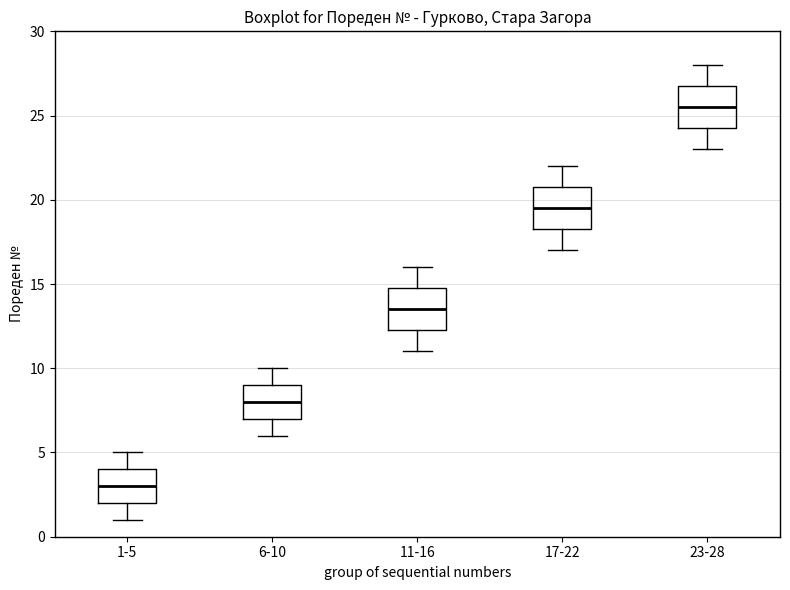

Where does the median line of the box for 23-28 sit on the y-axis? The values are not printed on the chart, so give them approximately, as read against the axis.

25.5